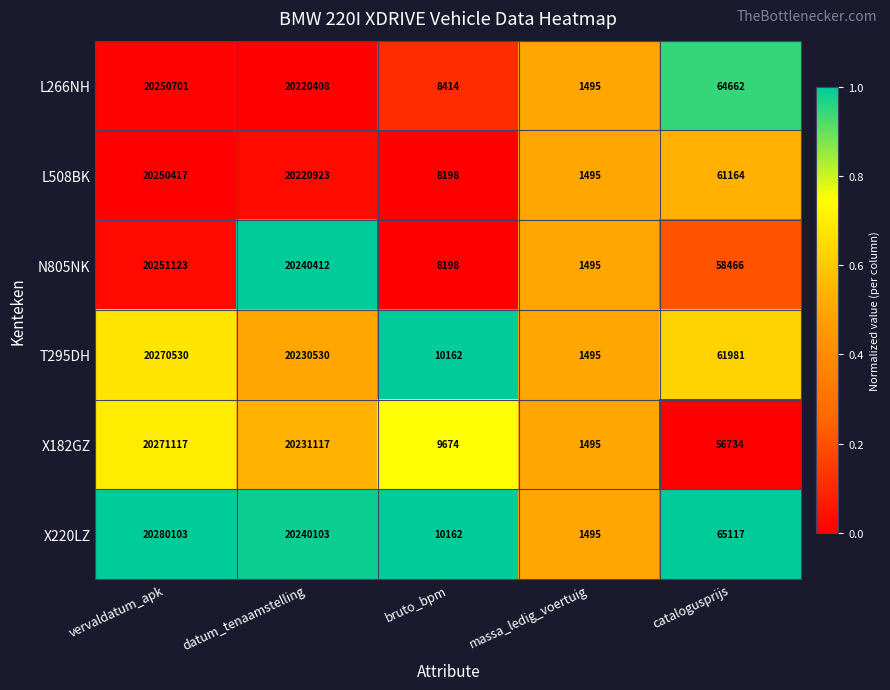

At which category is the sum across all series the highest?

vervaldatum_apk